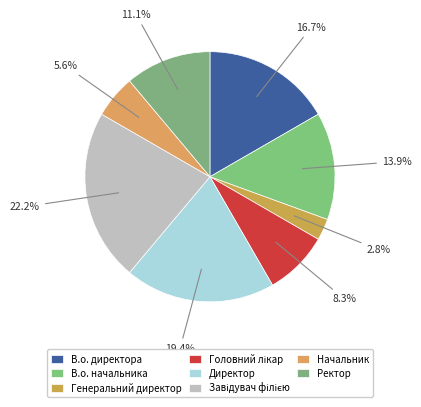

How many slices are in this pie chart?

8